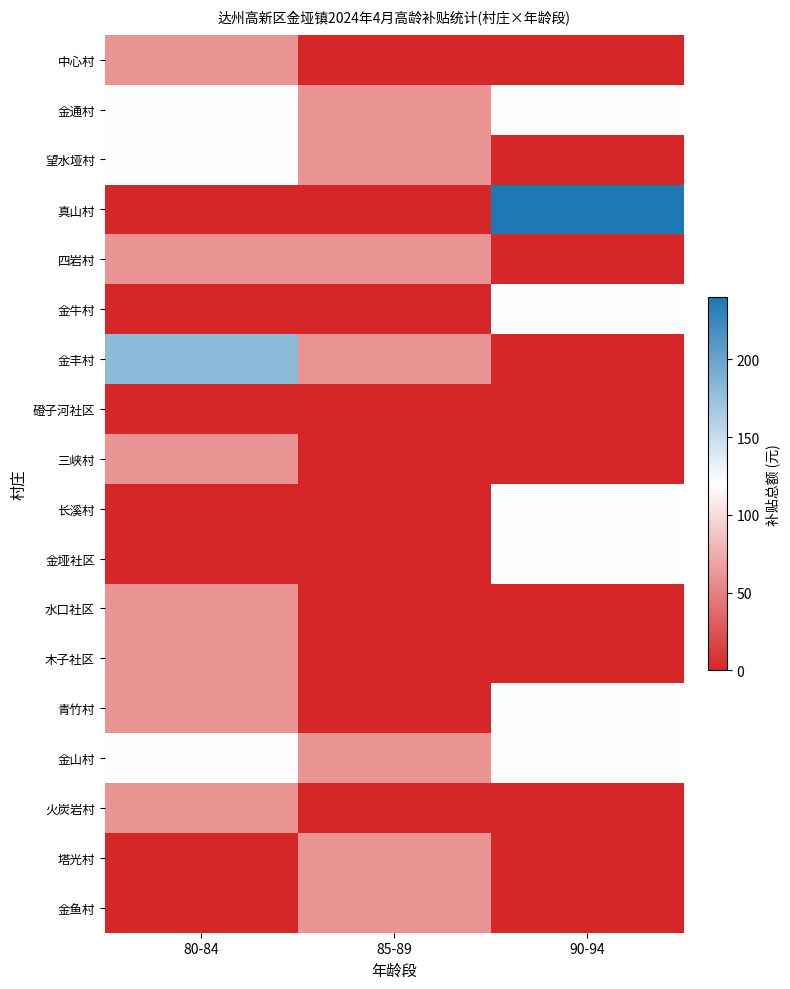

How many series are shown in this chart?

18